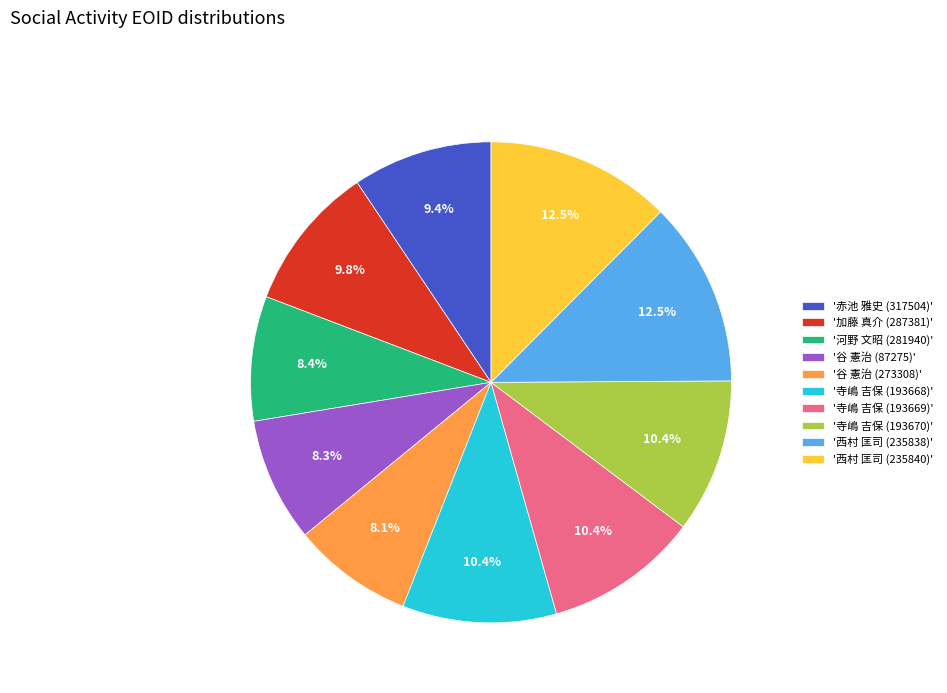

Do '谷 憲治 (87275)' and '谷 憲治 (273308)' together represent more than half of the pie?

No